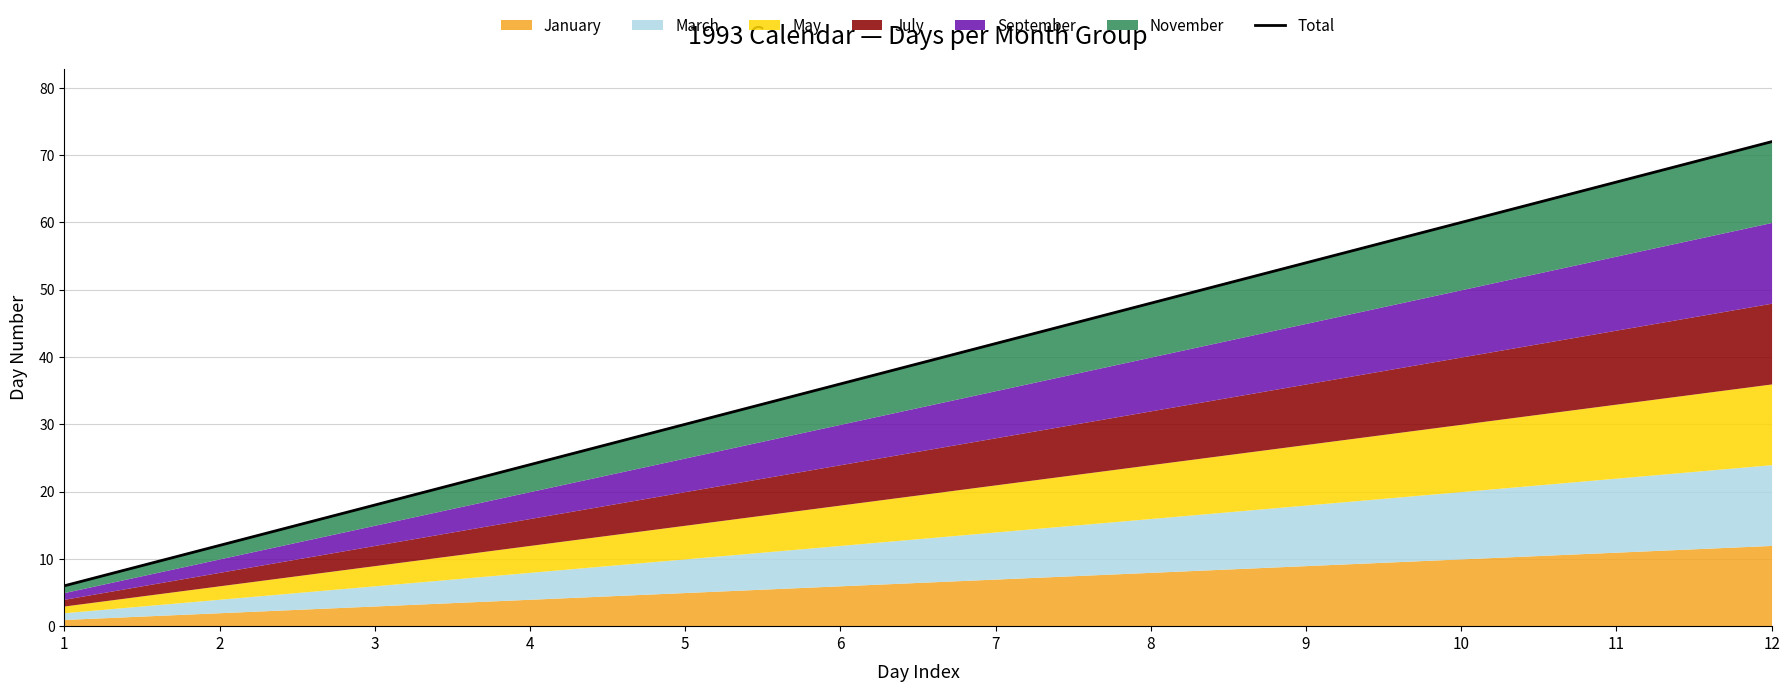

List the labels in order of value, smallest first.

1, 2, 3, 4, 5, 6, 7, 8, 9, 10, 11, 12